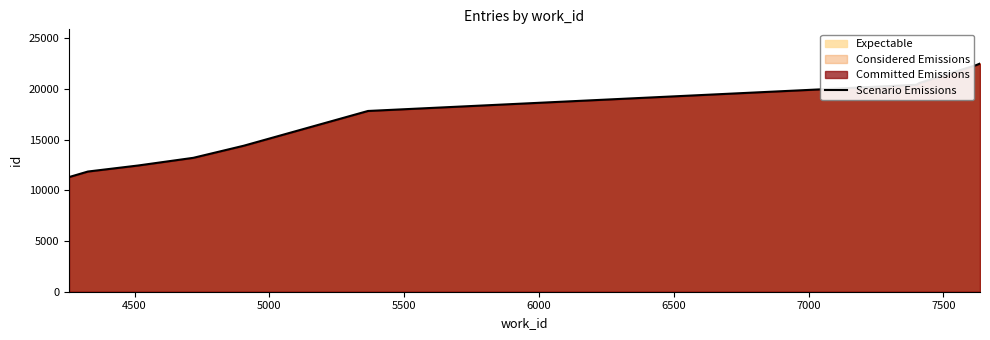

What is the smallest value displayed?

11302